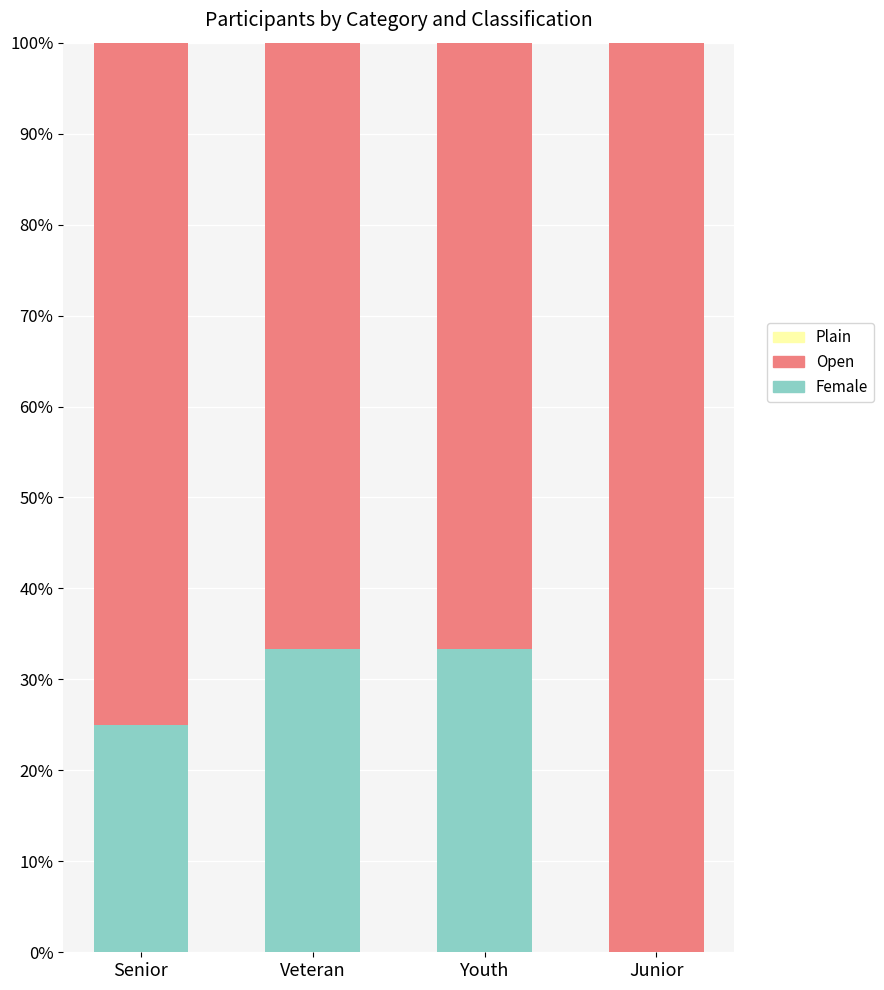

What is the total value across all series at Senior?

100.0